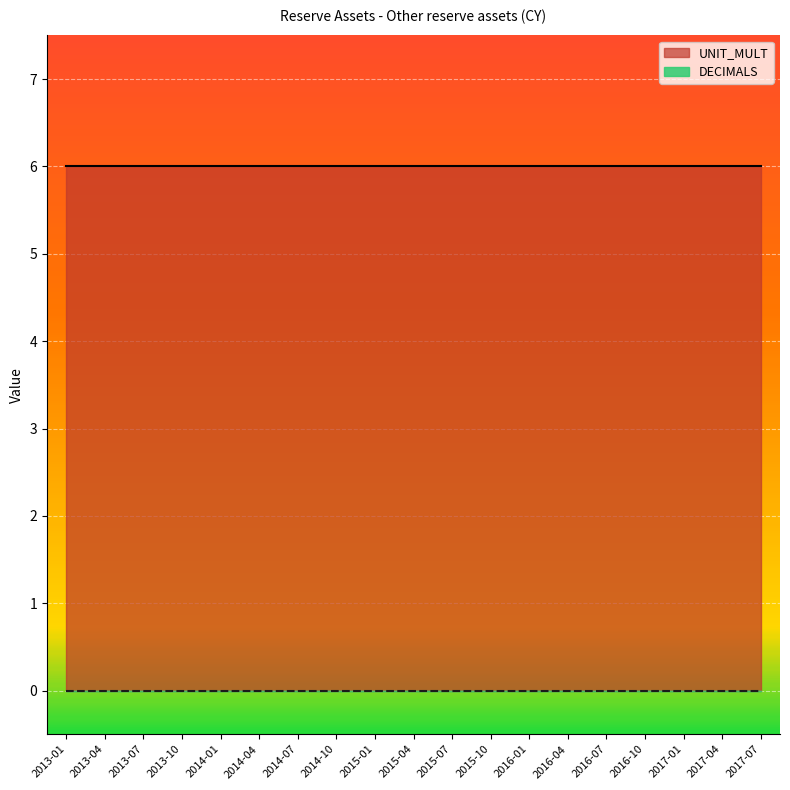

What is the total value across all series at 2016-01?

6